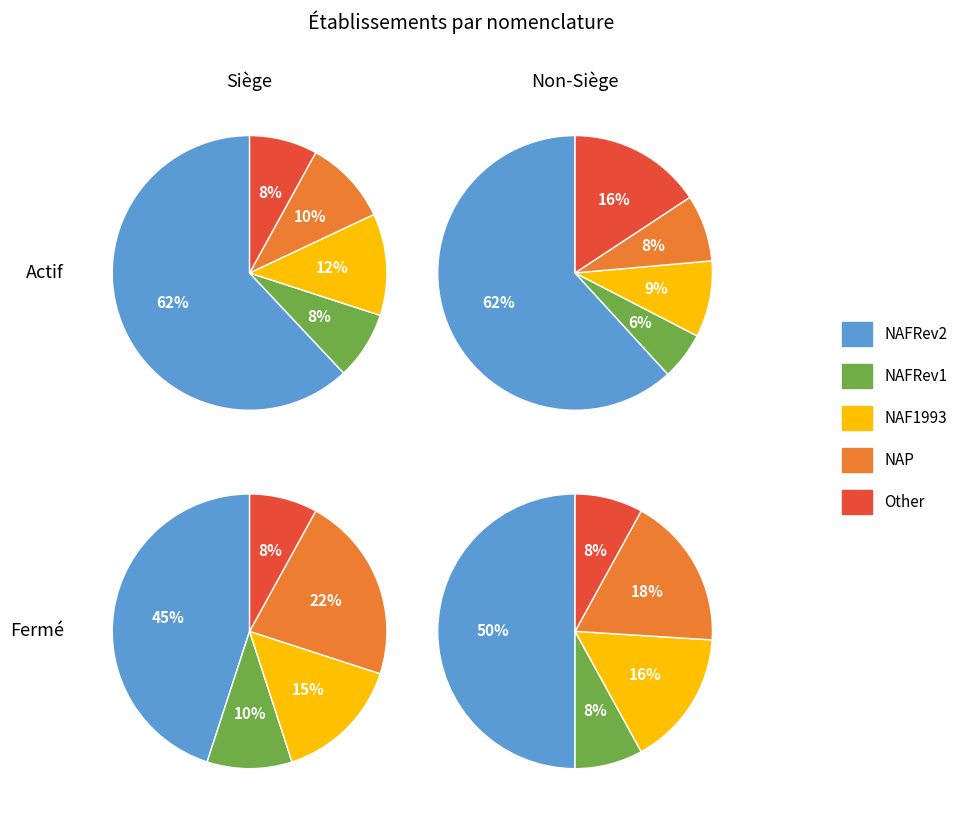

True or false: 1 accounts for 28% of the total.

False